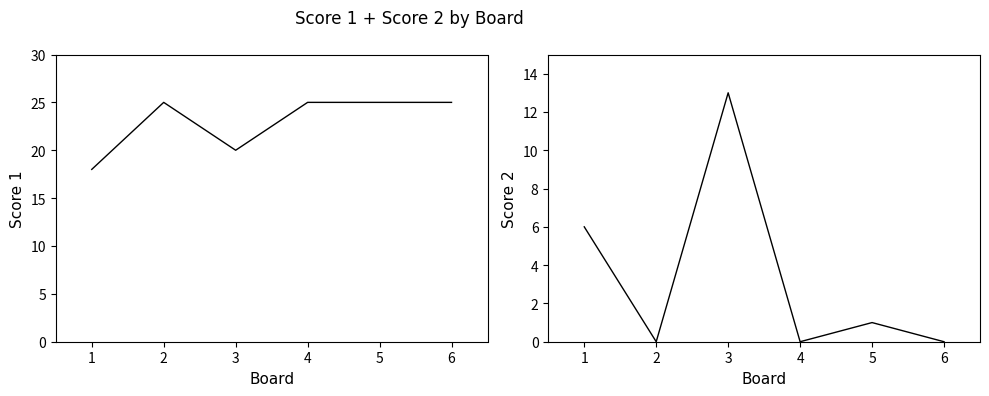

At which label does Score 2 reach its peak?

3